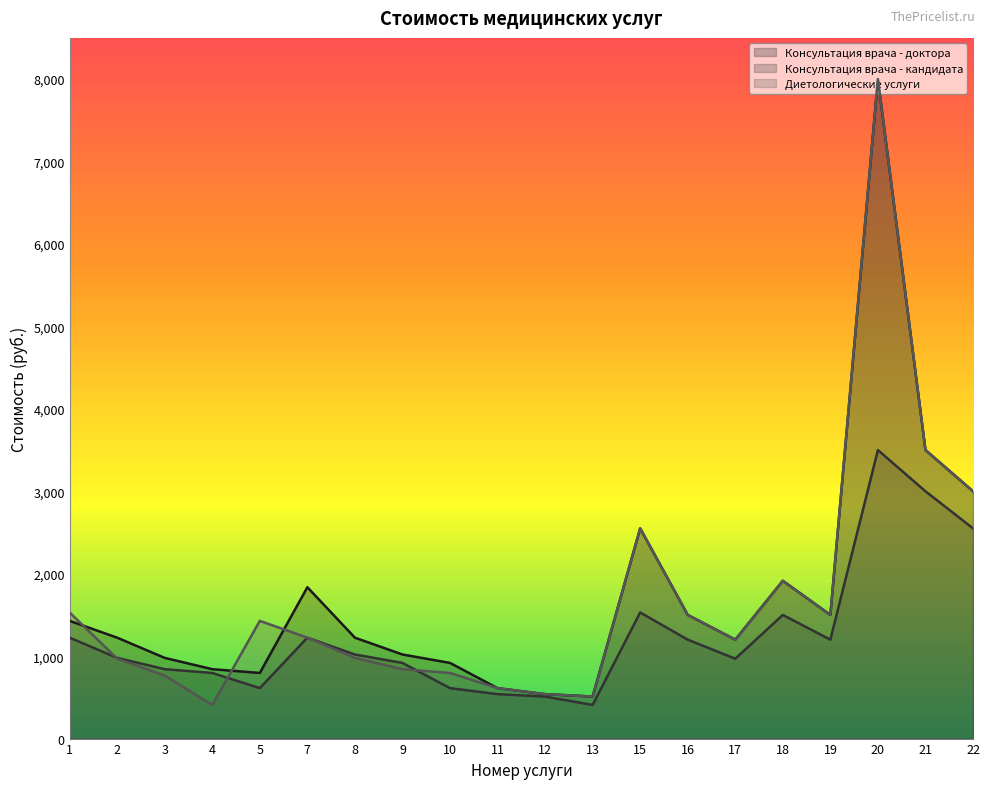

True or false: Консультация врача - кандидата has a value of 408 at 13.

True